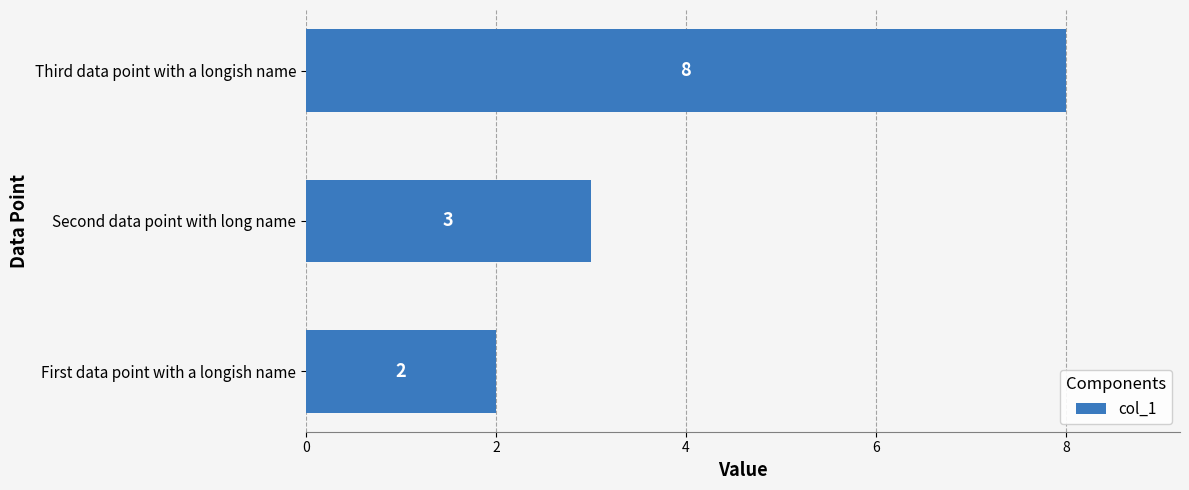

How many bars are there in total?

3